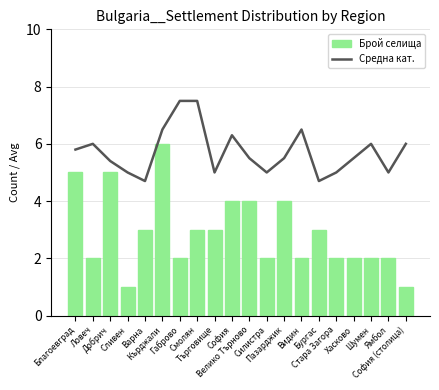

What is the difference between the maximum and second lowest values in the Средна кат. series?

2.8